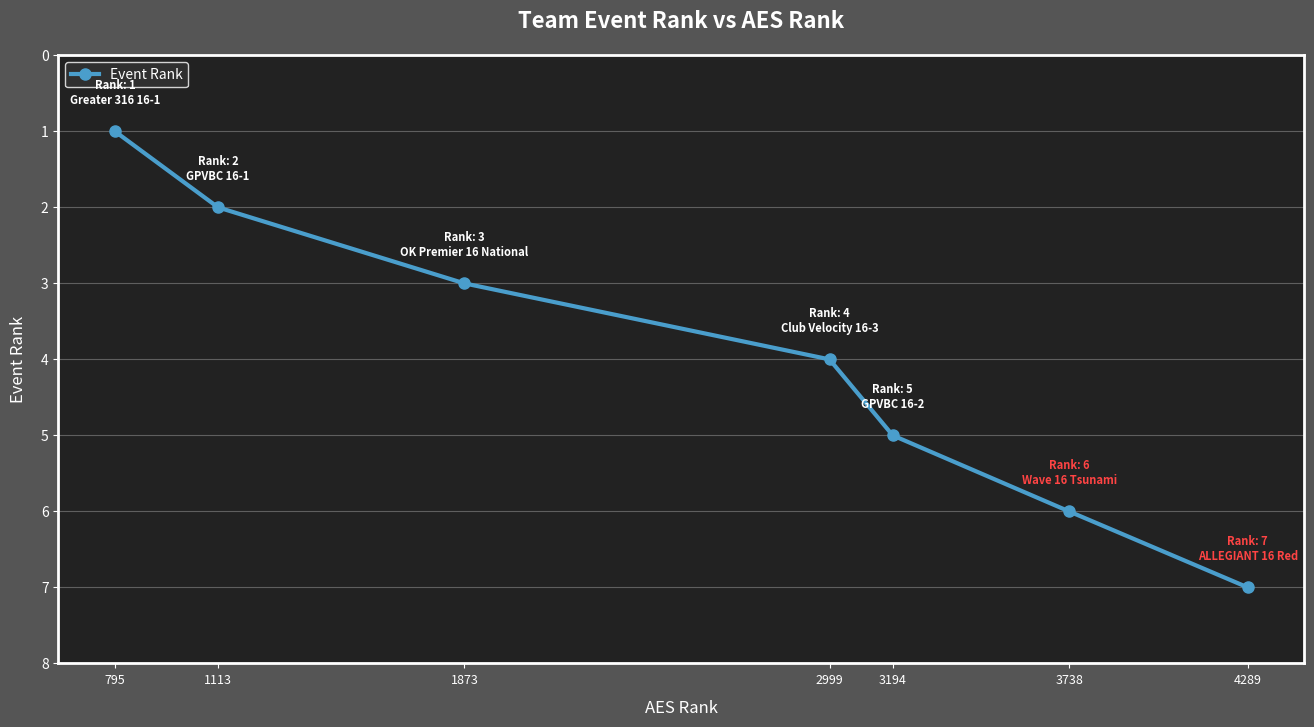

Which has a higher value, 3738 or 795?

3738